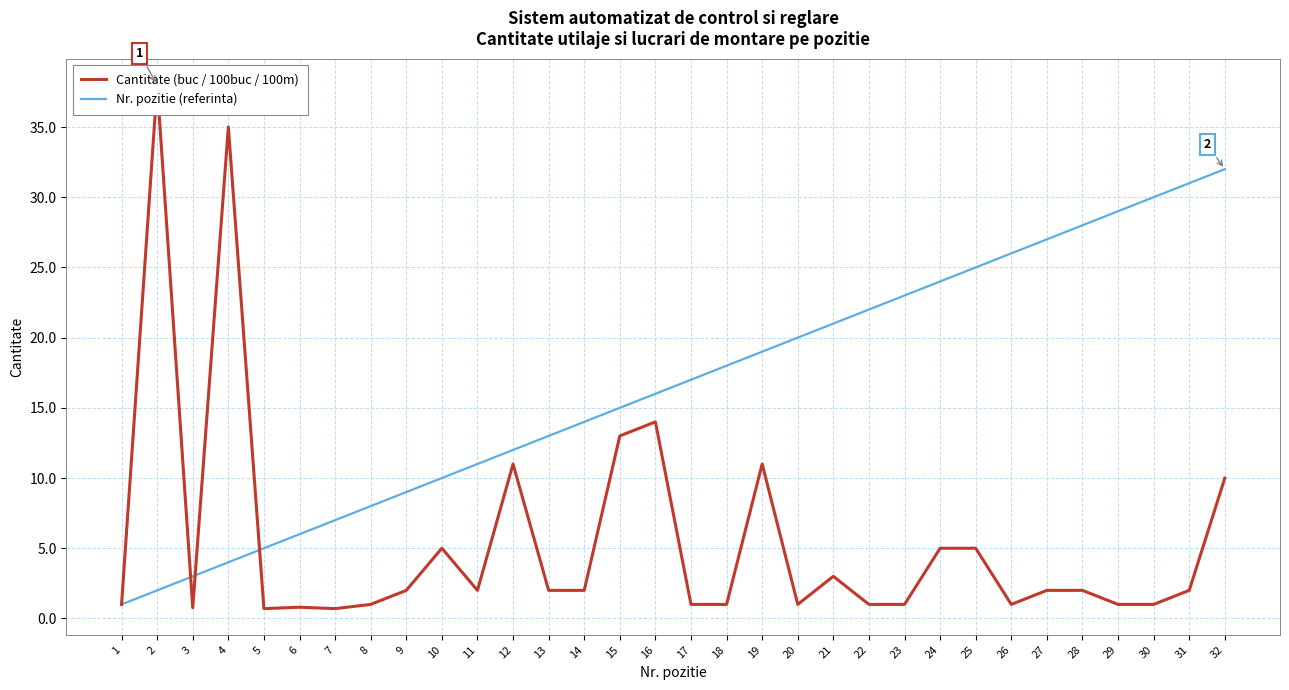

How many times do Nr. pozitie (referinta) and Cantitate (buc / 100buc / 100m) cross each other?

3